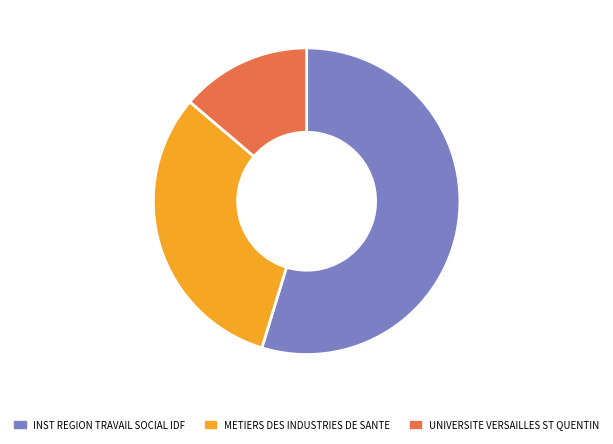

Is there any slice that represents more than half of the pie?

Yes